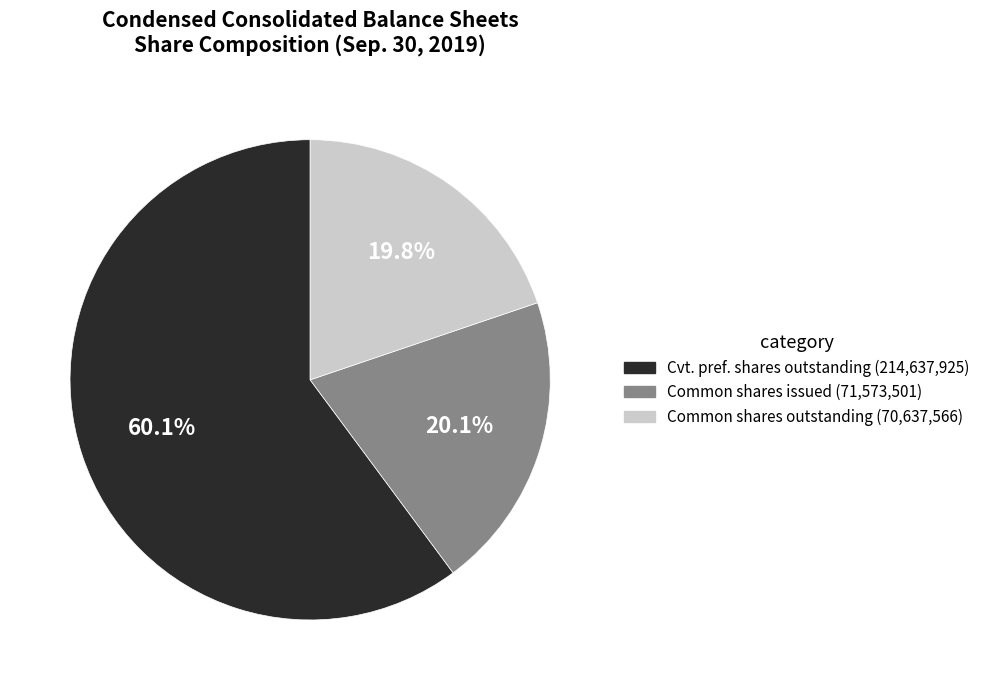

Is there any slice that represents more than half of the pie?

Yes